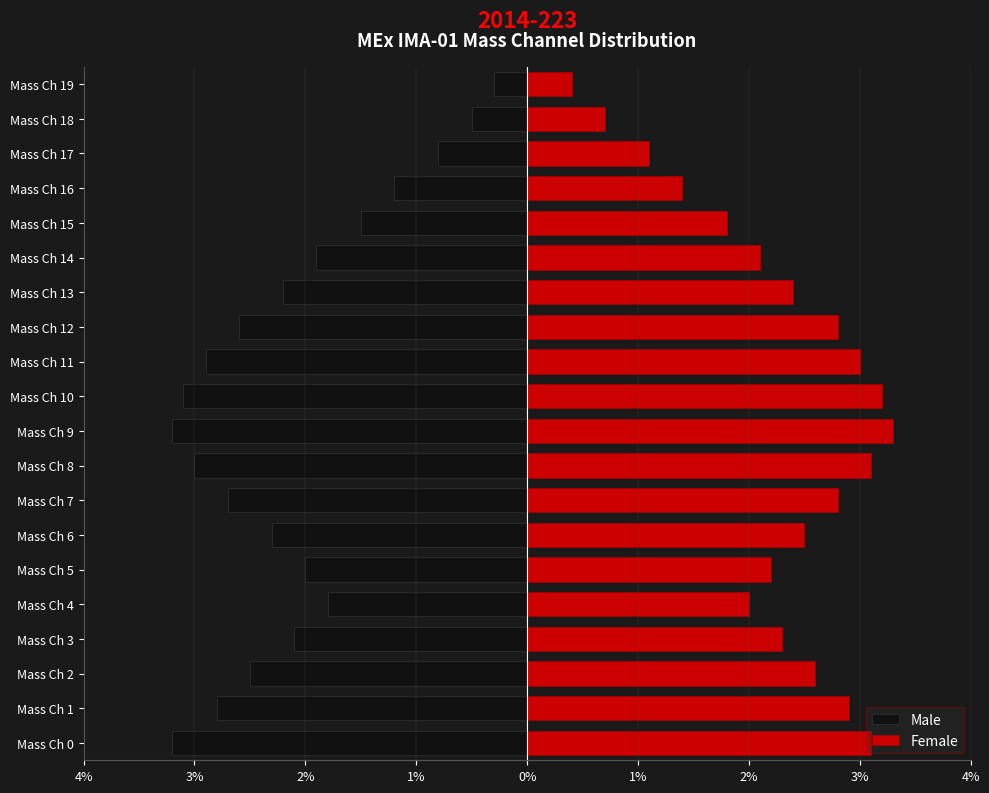

Which series has the largest total across all categories?

Female